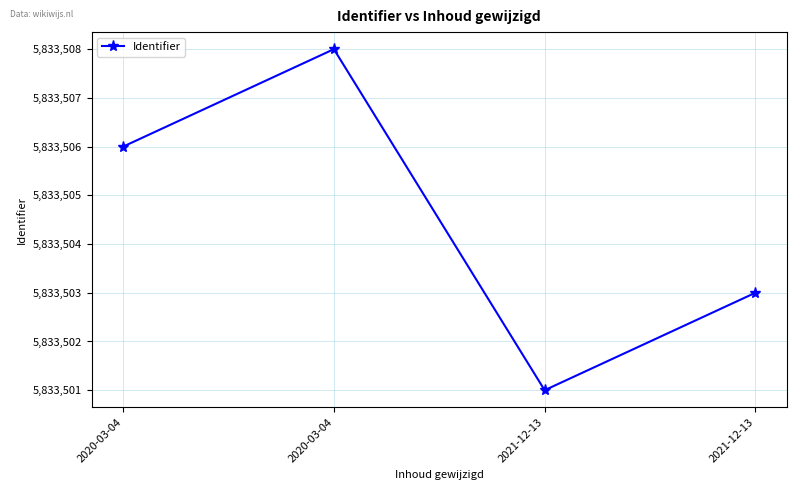

List the labels in order of value, smallest first.

2021-12-13, 2021-12-13, 2020-03-04, 2020-03-04